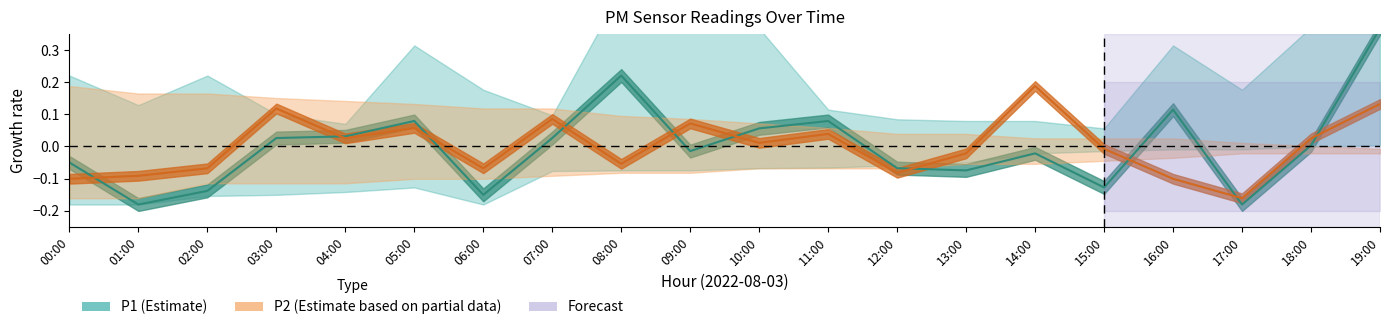

Between 05:00 and 09:00, which series saw the biggest shift?

P1